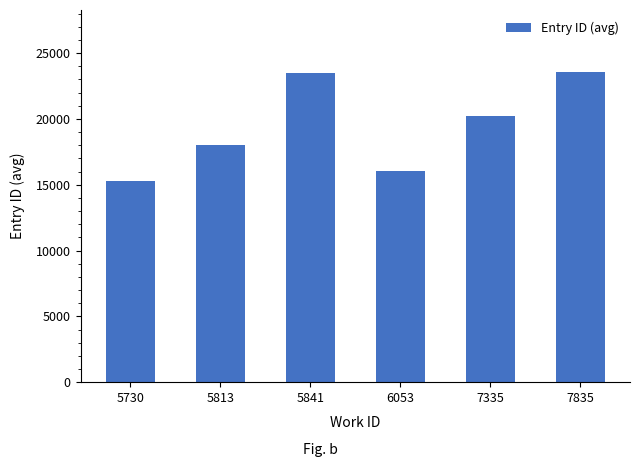

What is the difference between the values at 6053 and 7835?

7514